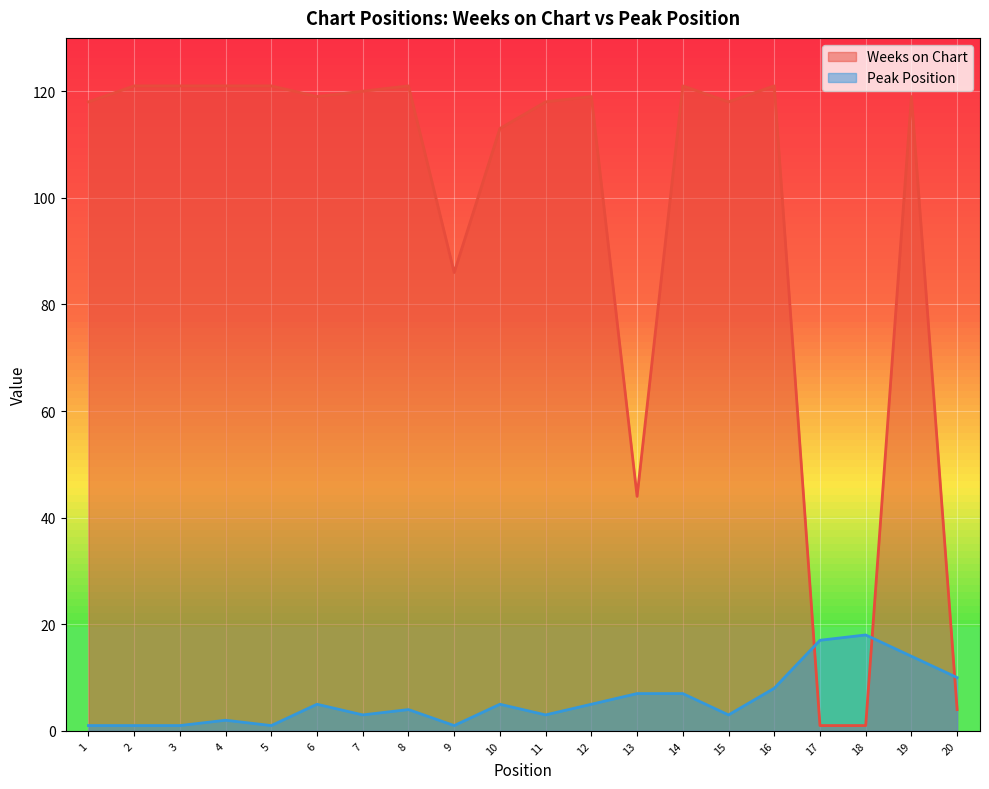

How many intersections are there between Weeks on Chart and Peak Position?

3